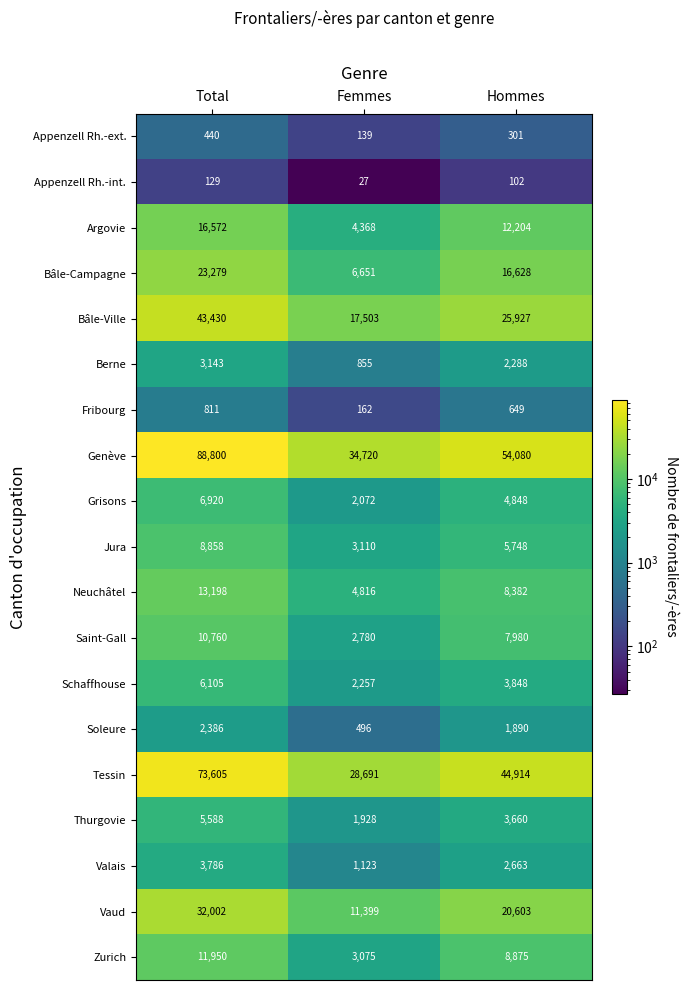

True or false: Jura has a value of 5556 at Femmes.

False